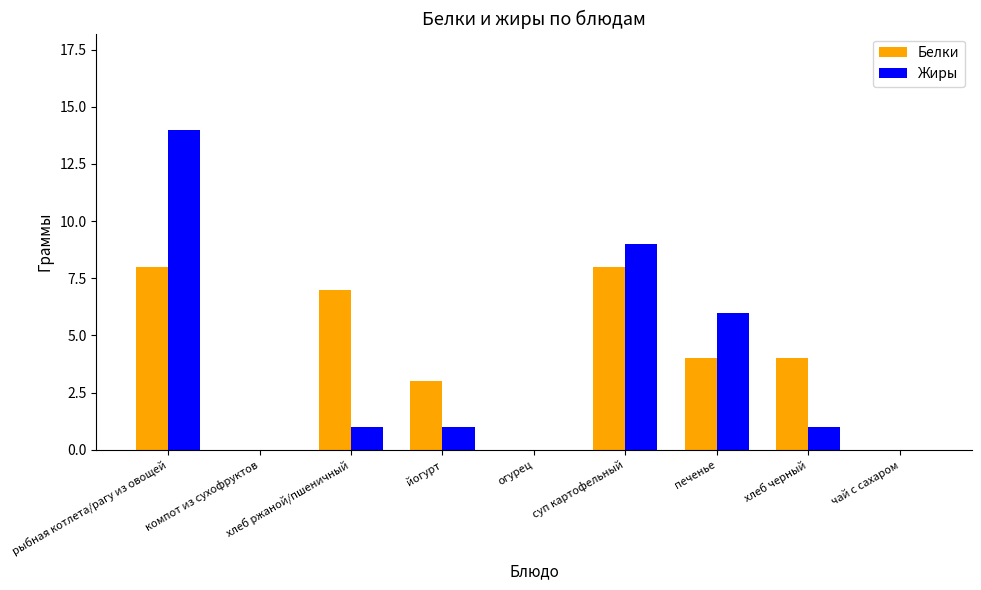

How many categories are shown in the chart?

9